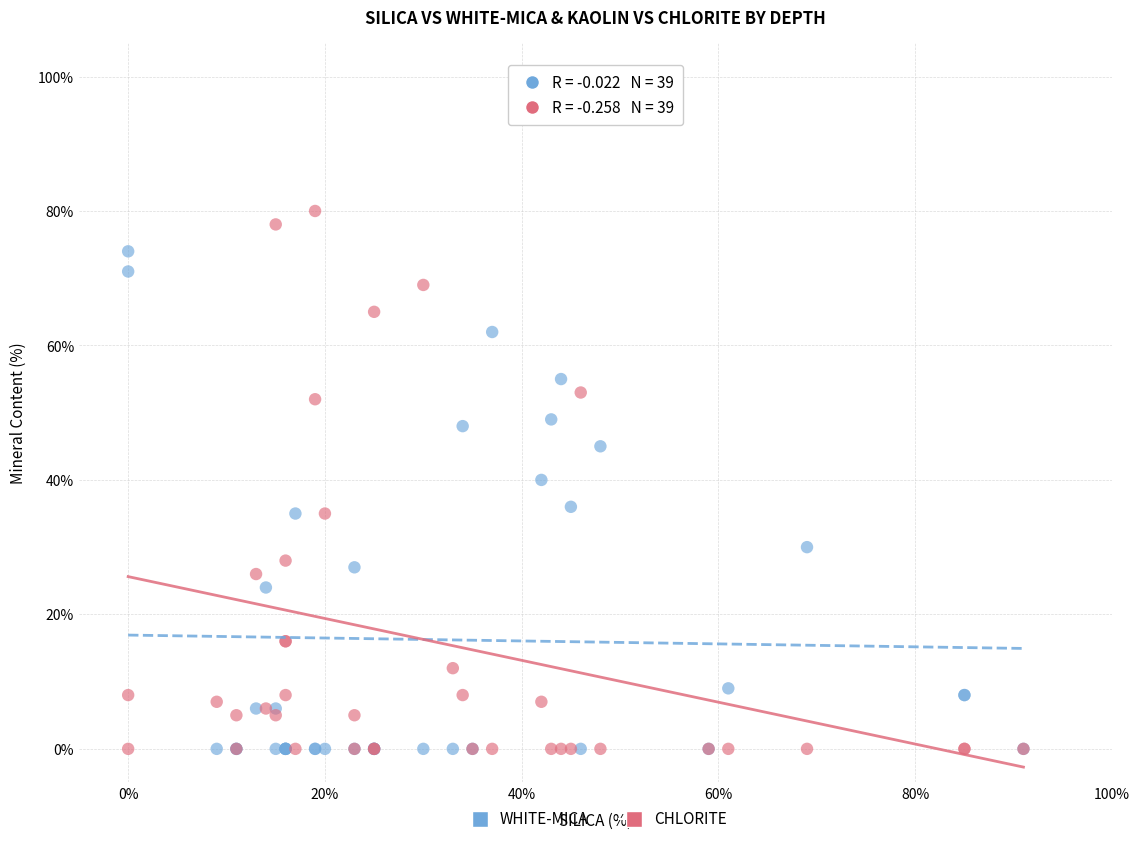

Which series contains the highest Y value?

CHLORITE